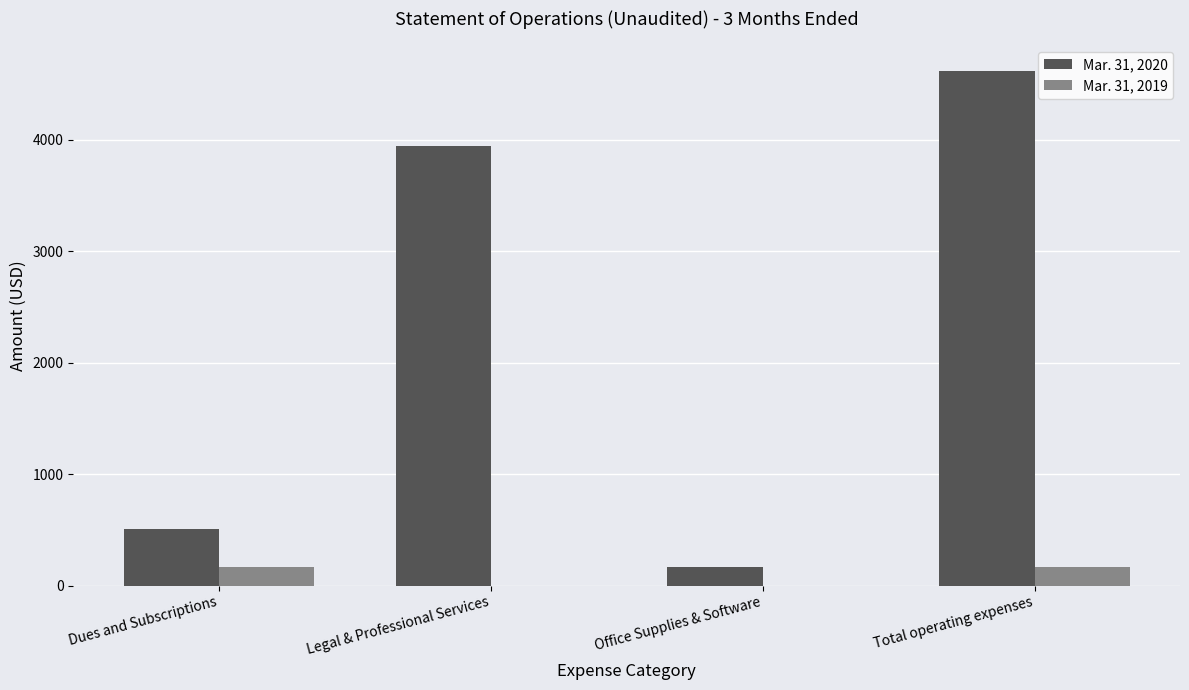

Which series changed the most between Dues and Subscriptions and Legal & Professional Services?

Mar. 31, 2020